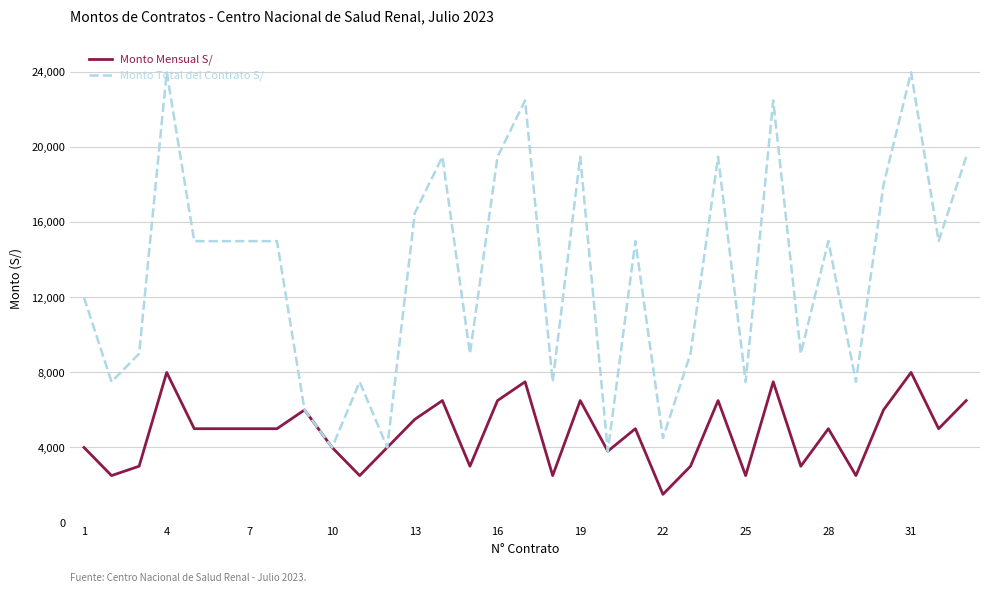

Which series has the widest spread of values?

Monto Total del Contrato S/